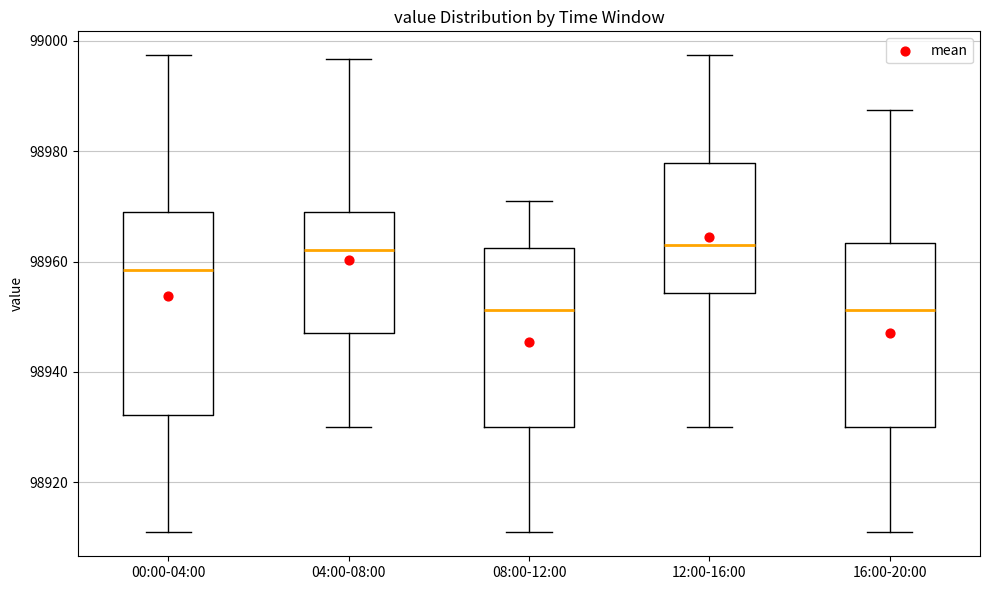

Reading left to right, transcribe this box plot: for each box, give where its median line is, the range the box spans, and where its two whiskers end, as read against the y-axis. The values are not printed on the chart, so give them approximately, as read against the axis.

00:00-04:00: median 98958, box 98932 to 98970, whiskers 98910 to 98998
04:00-08:00: median 98962, box 98948 to 98970, whiskers 98930 to 98996
08:00-12:00: median 98952, box 98930 to 98962, whiskers 98910 to 98970
12:00-16:00: median 98964, box 98954 to 98978, whiskers 98930 to 98998
16:00-20:00: median 98952, box 98930 to 98964, whiskers 98910 to 98988